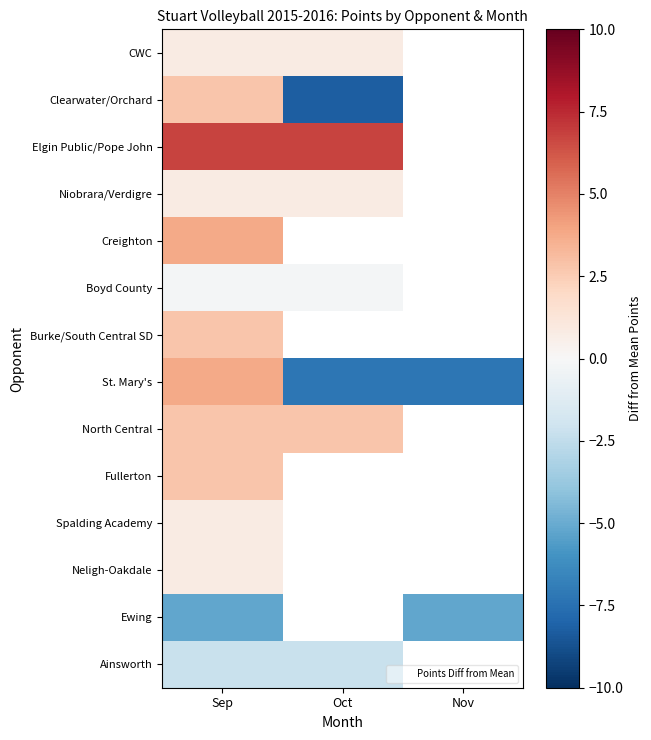

What is the smallest value displayed?

-8.2